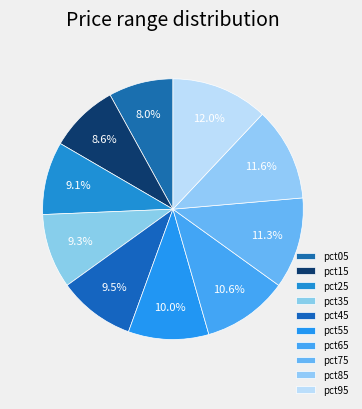

Is there a majority slice in this chart?

No